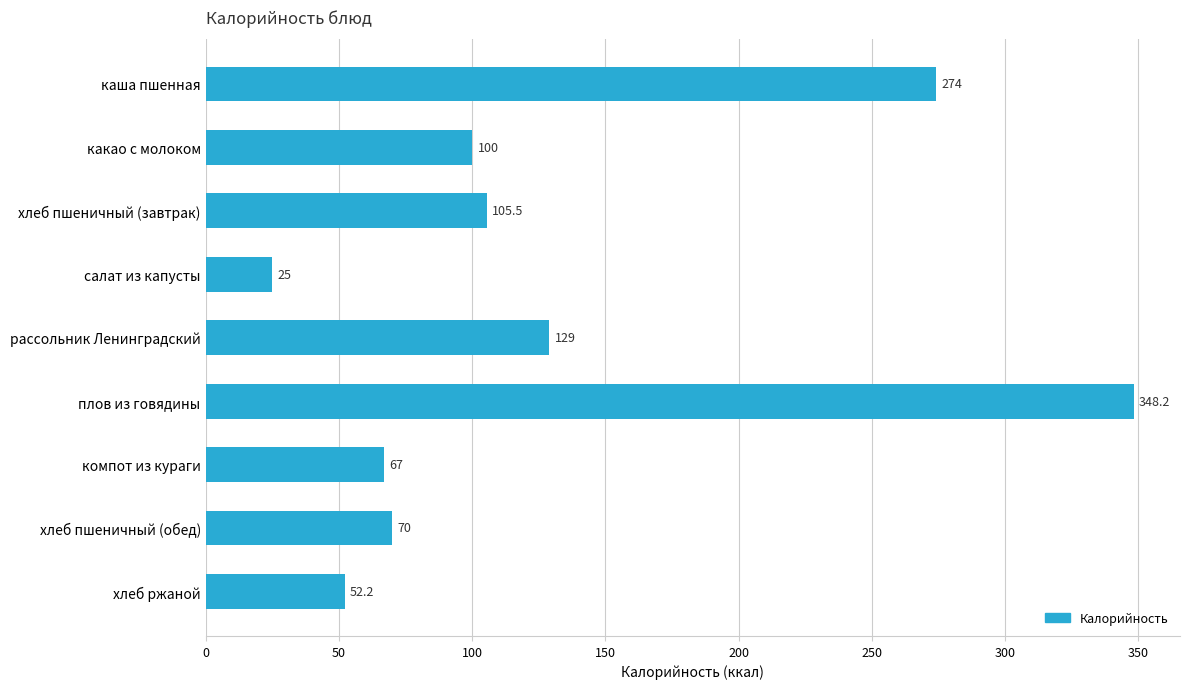

Rank the categories by value from lowest to highest.

салат из капусты, хлеб ржаной, компот из кураги, хлеб пшеничный (обед), какао с молоком, хлеб пшеничный (завтрак), рассольник Ленинградский, каша пшенная, плов из говядины